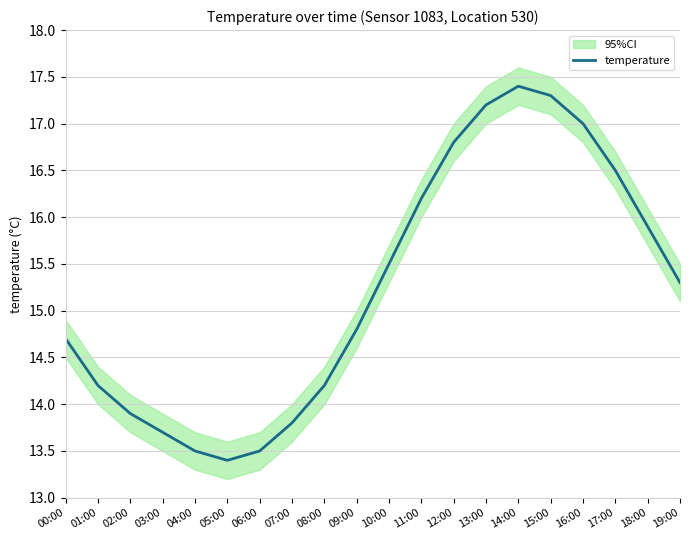

At which label does the data first exceed 15?

10:00